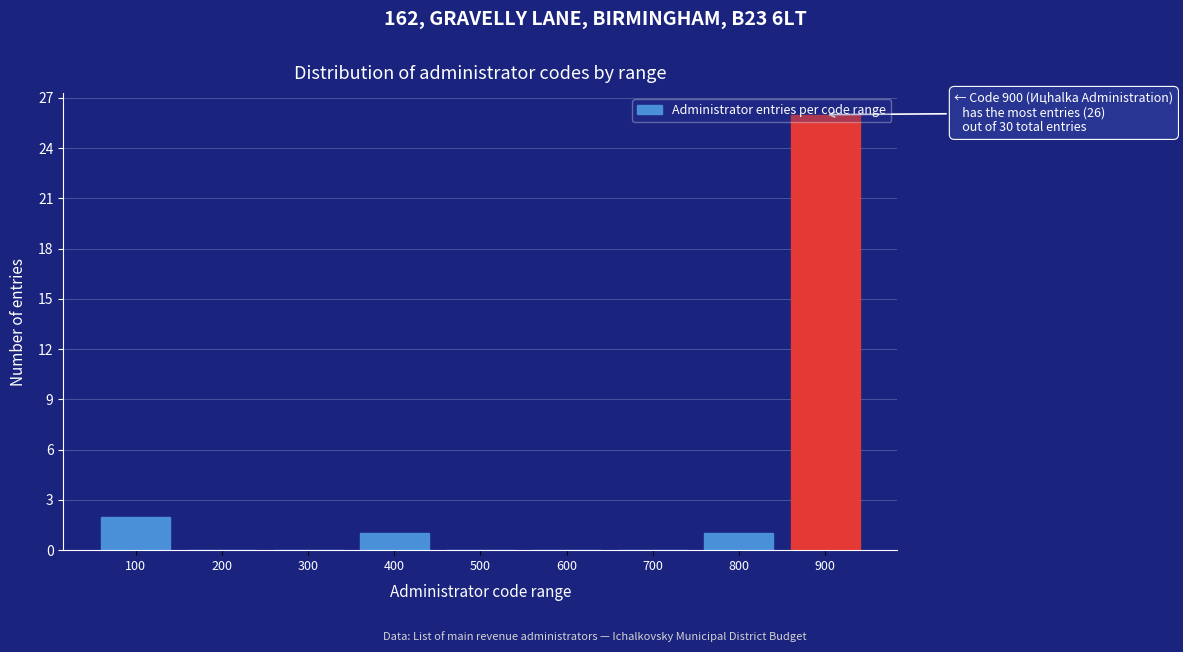

Which category has the highest value across all series?

900